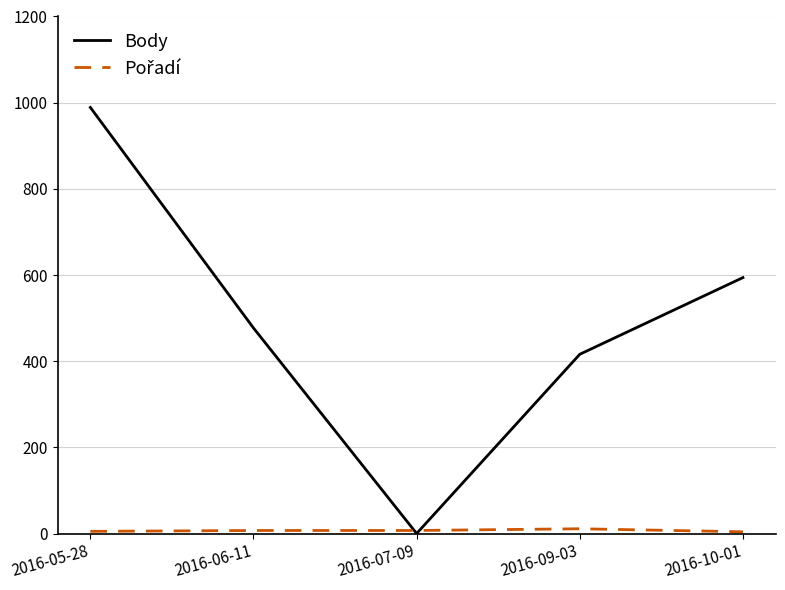

What is the greatest value displayed?

989